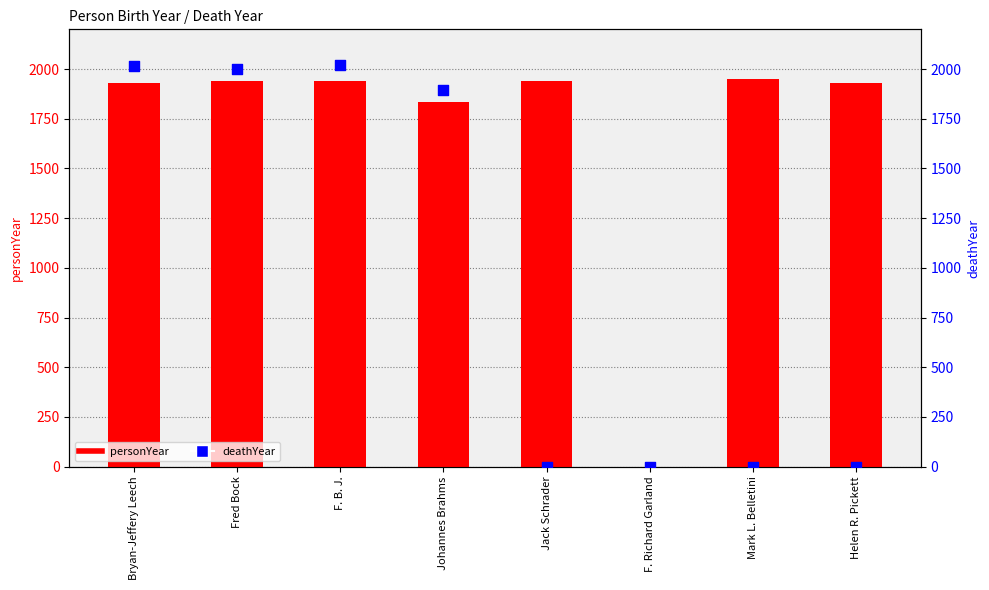

Which series reaches the minimum Y coordinate?

personYear